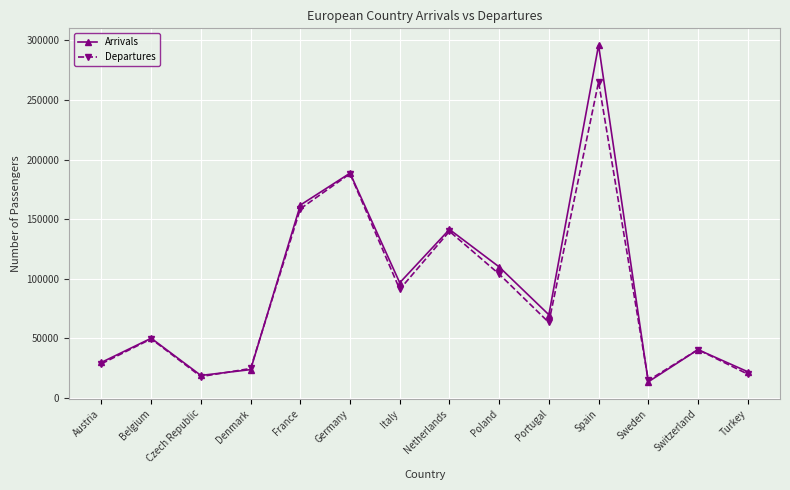

What is the maximum value for Arrivals?

296075